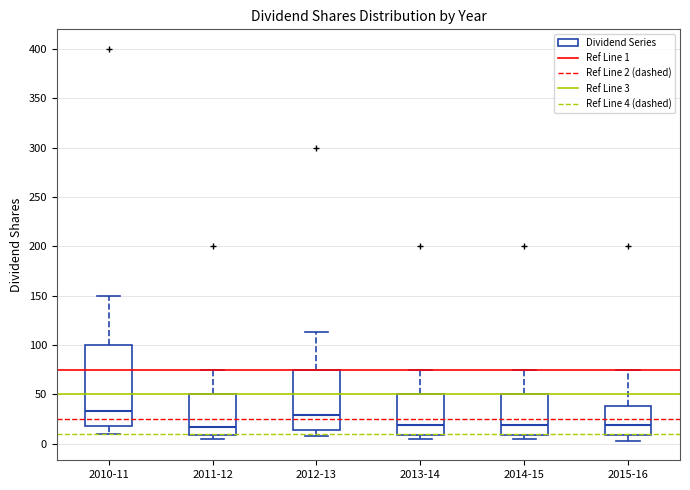

Where is the lower edge of the box for 2011-12 on the y-axis? The values are not printed on the chart, so give them approximately, as read against the axis.

10